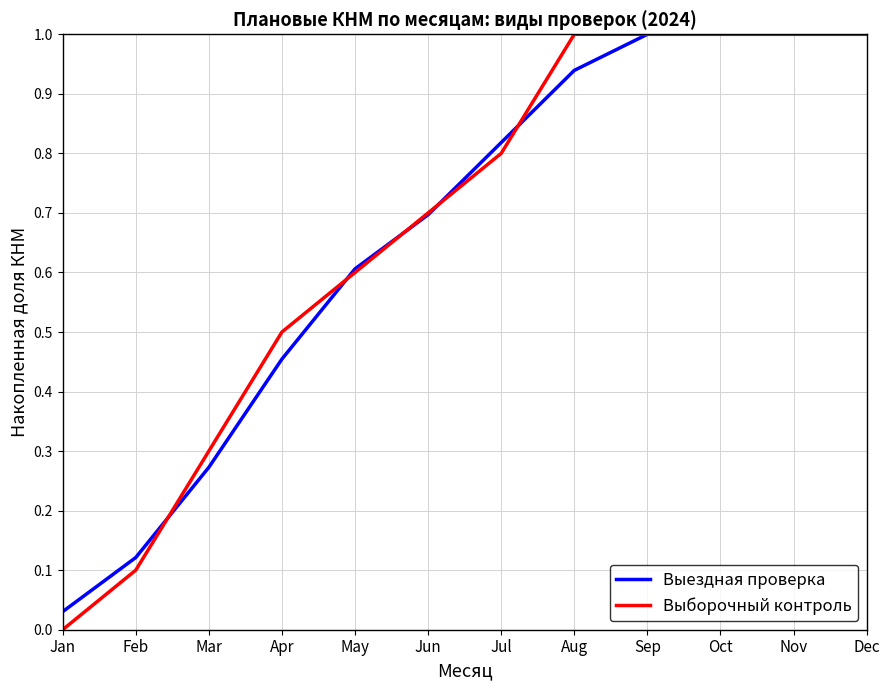

What value does the Выездная проверка series have at May?

0.6